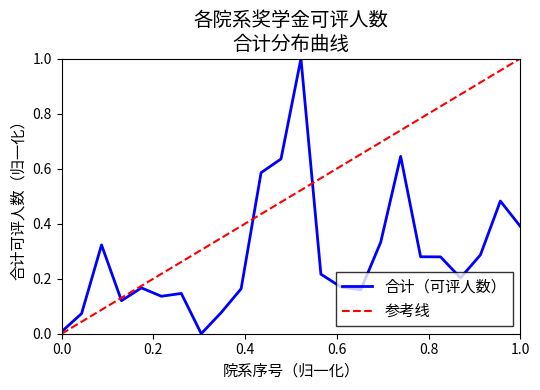

What is the highest value of the 合计（可评人数） series?

1.0